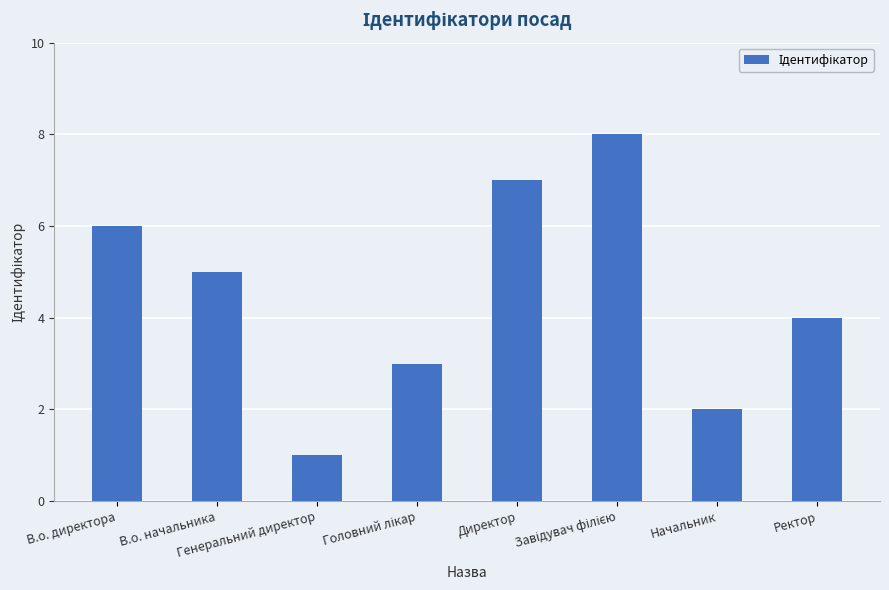

What position from the right is Начальник?

2